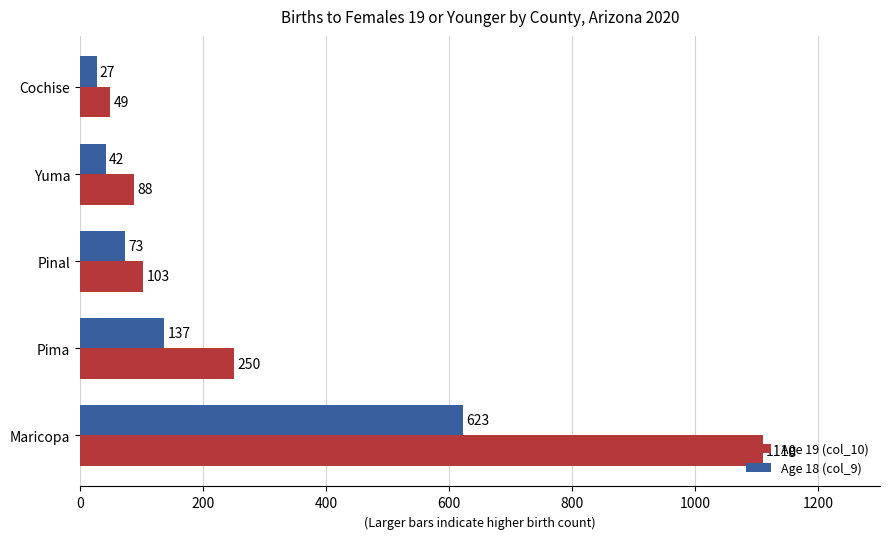

How many data points in Age 18 (col_9) are less than 73?

2